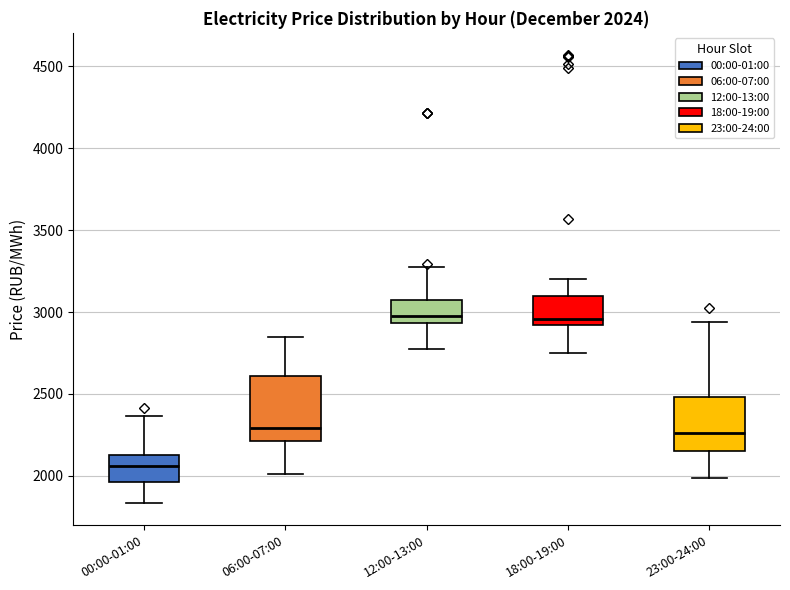

Which box is the tallest, from its lower edge to its upper edge?

06:00-07:00